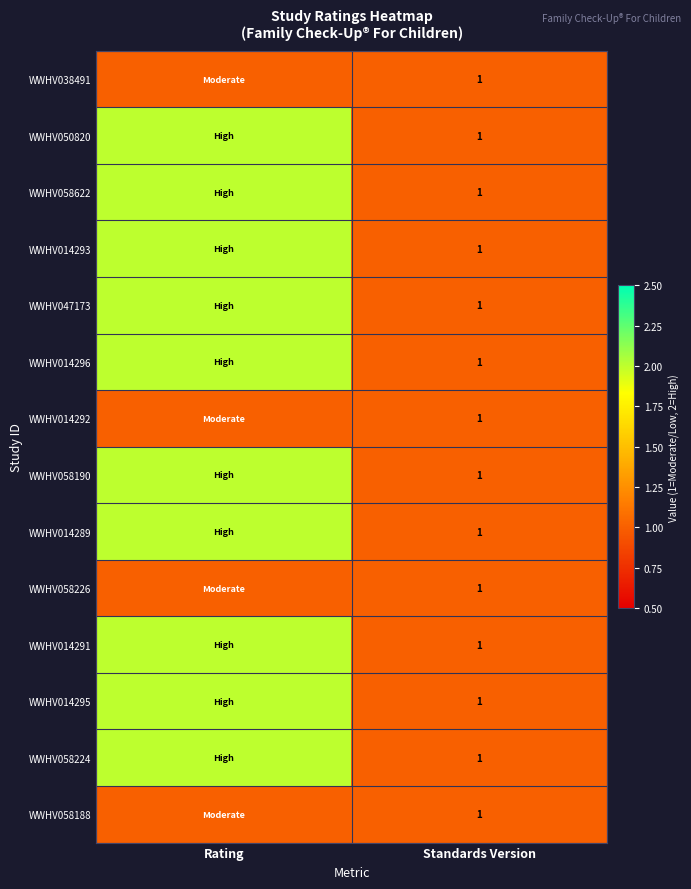

Between Standards Version and Rating, which is larger?

Standards Version